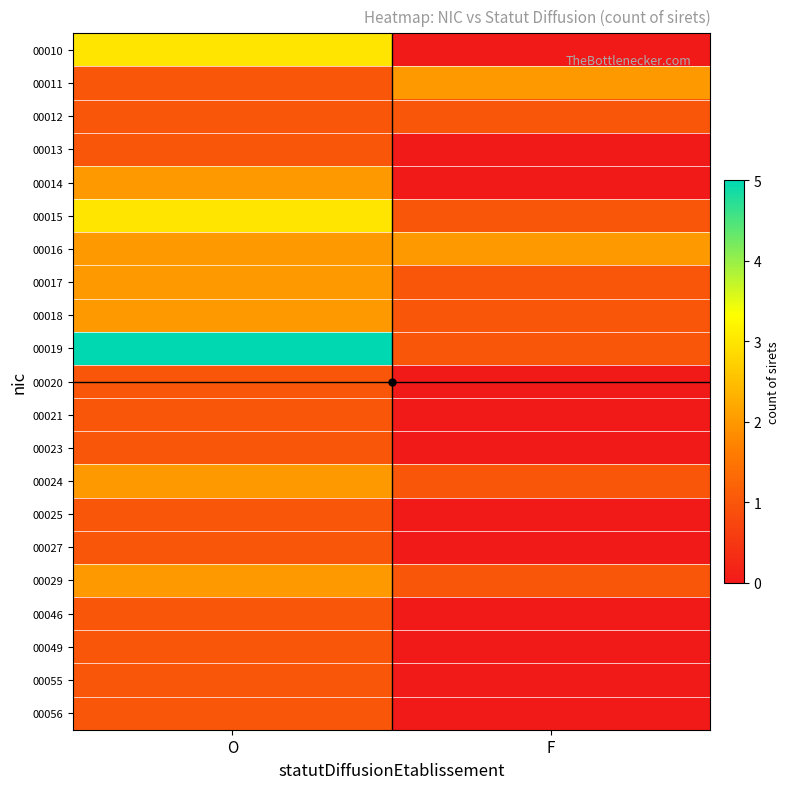

Which has a higher value, F or O?

O